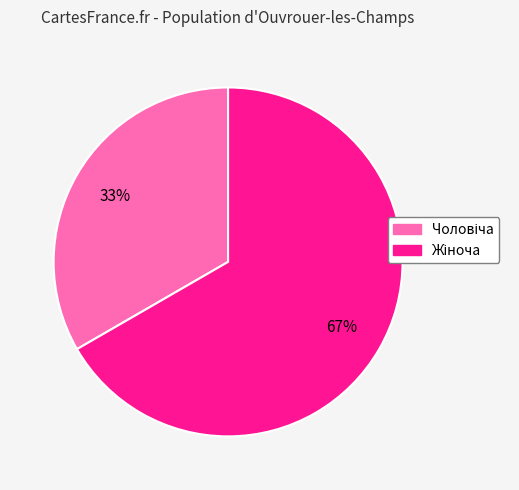

To the nearest percent, what is the average slice percentage?

50%